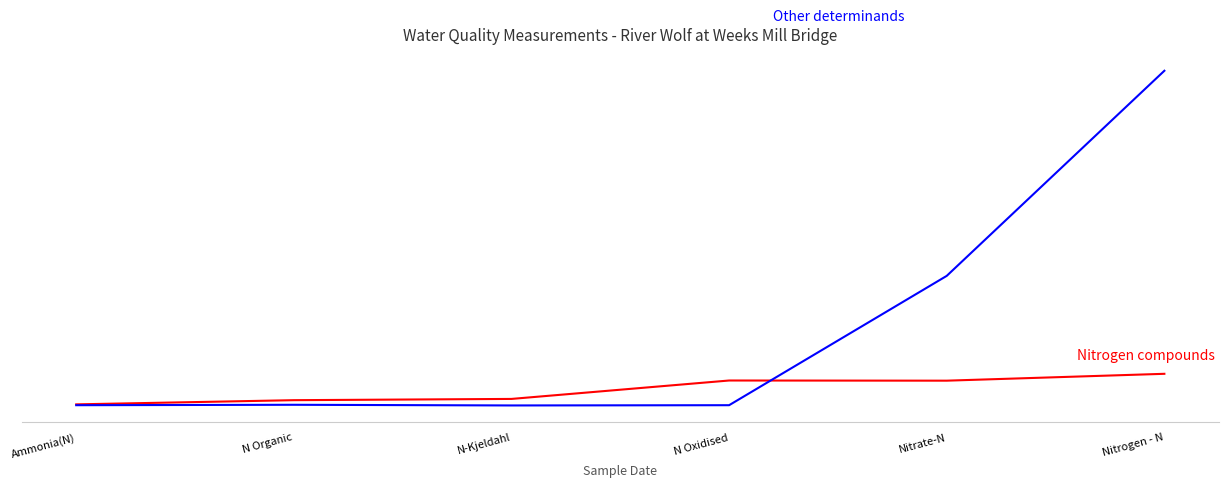

What is the label of the 6th point from the left?

Nitrogen - N